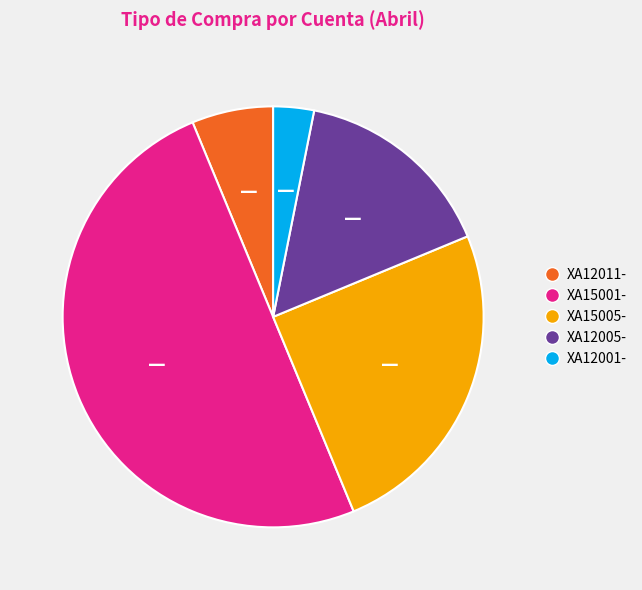

Which slice is the smallest?

XA12001-